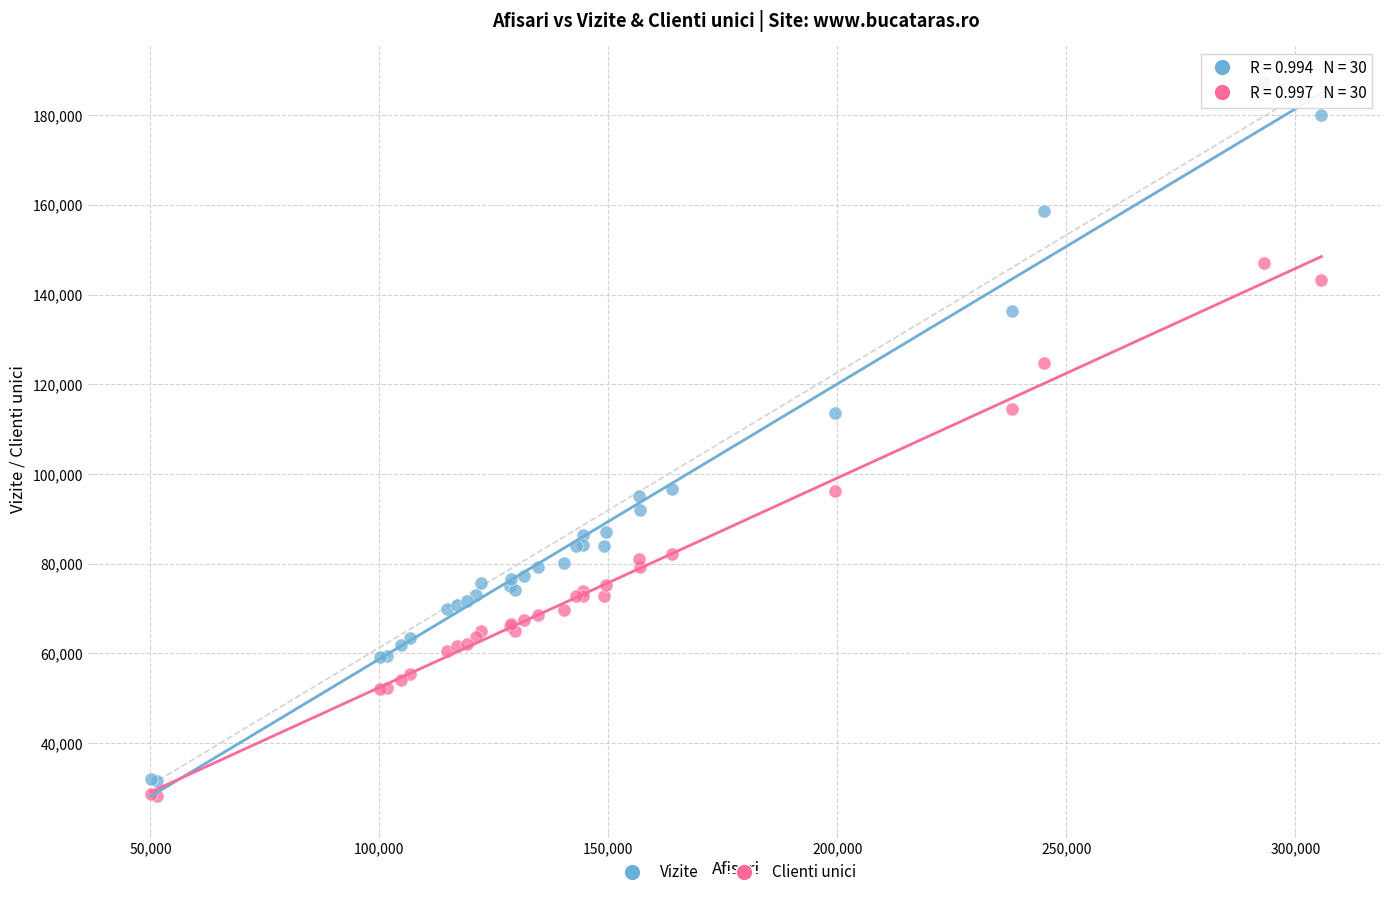

Which series contains the highest Y value?

Vizite